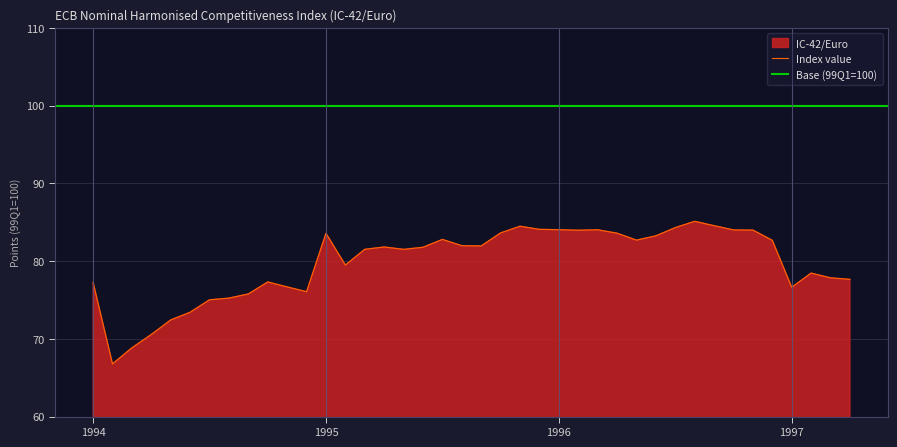

True or false: Index value has a value of 83.6 at 1995.

True